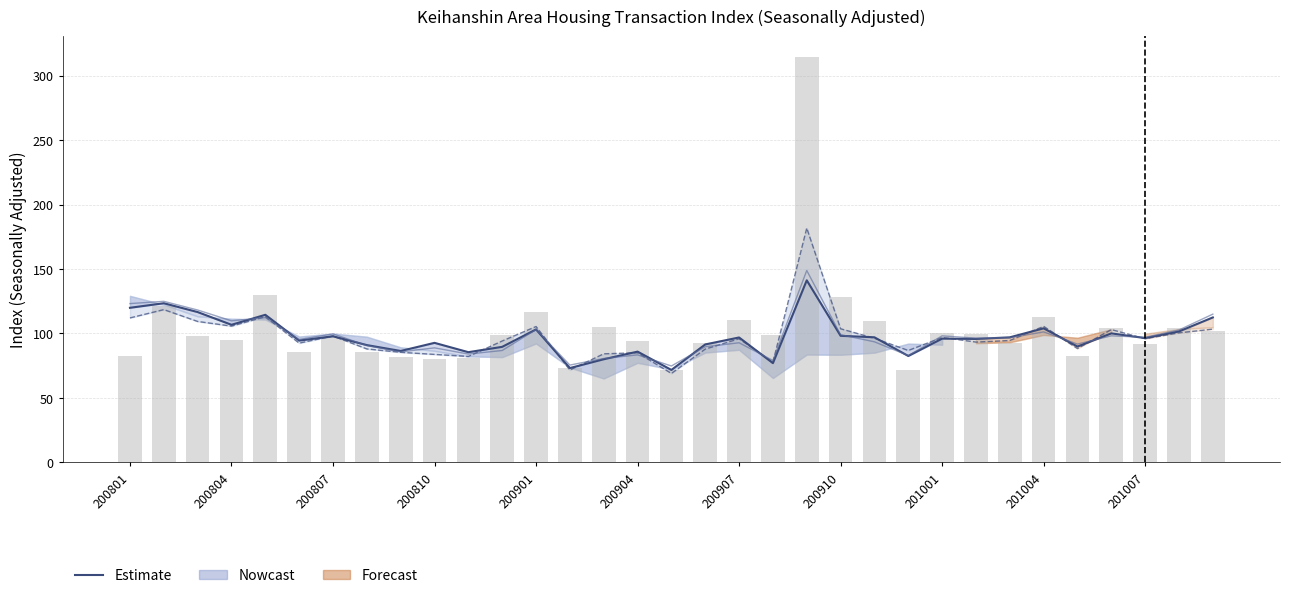

What is the difference between the second highest and second lowest values in the Estimate (Gross) series?

50.3